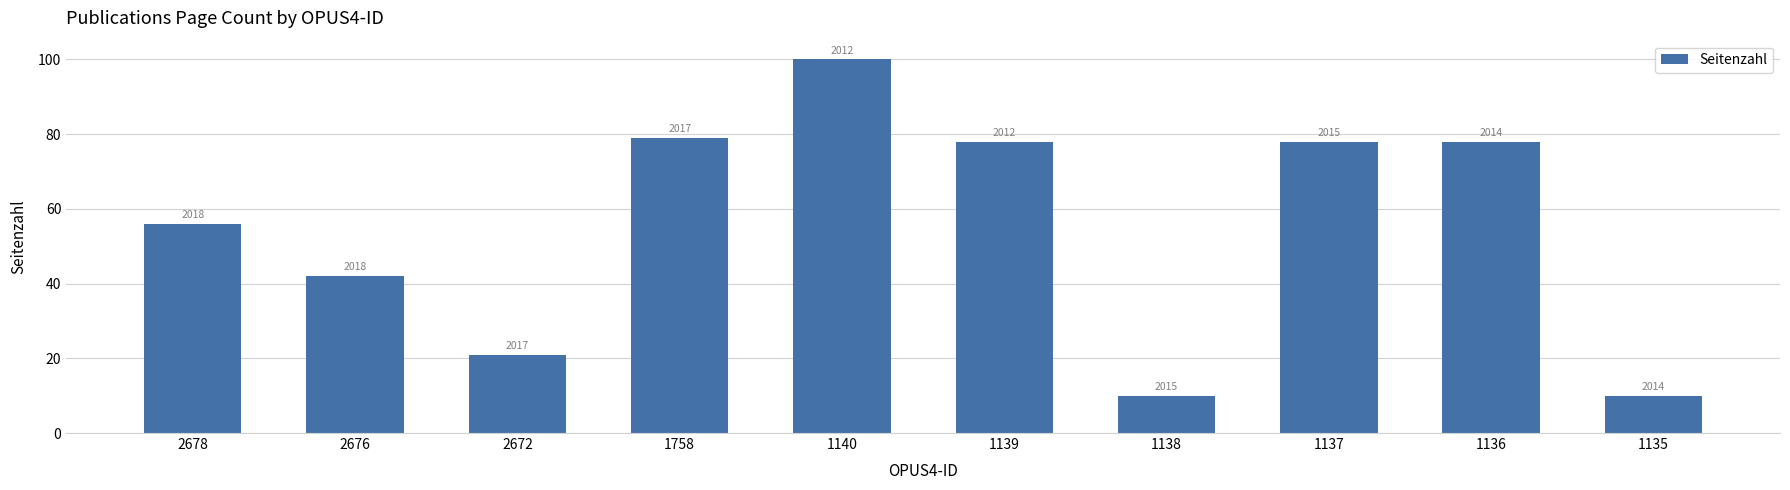

What value does the data have at 1135?

10